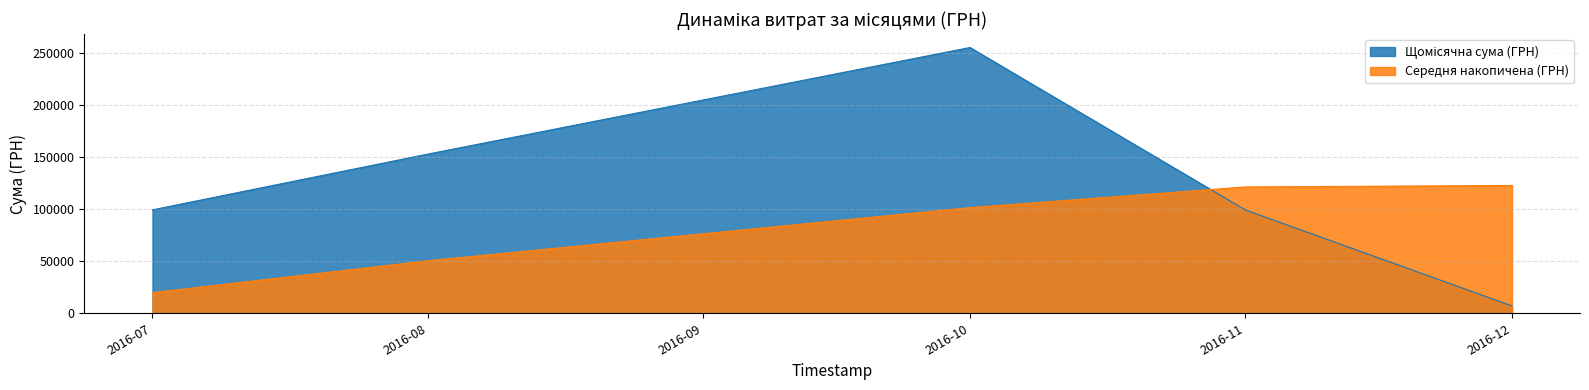

What is the spread (max minus min) of values at 2016-07?

79567.1